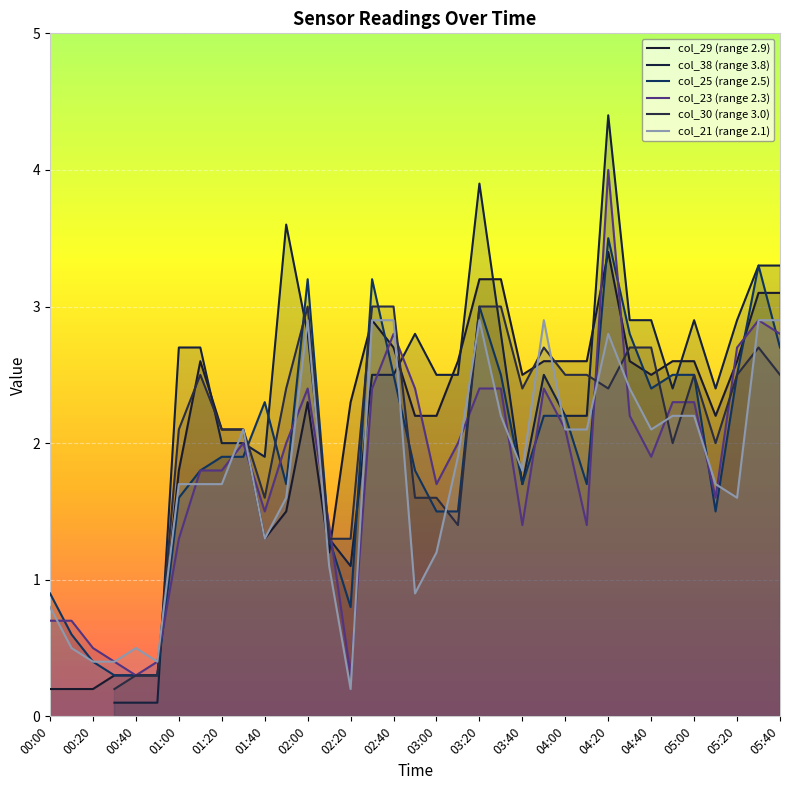

Is it true that col_25 (range 2.5) equals 3.0 at 03:20?

True